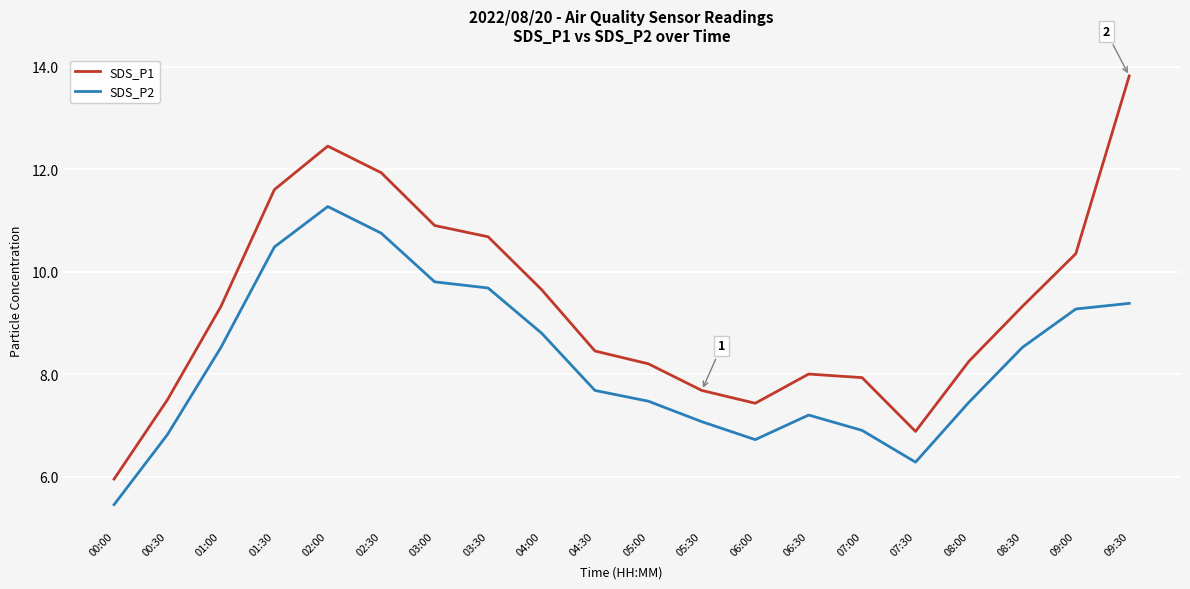

In SDS_P1, how many points are higher than both neighbors (excluding endpoints)?

2